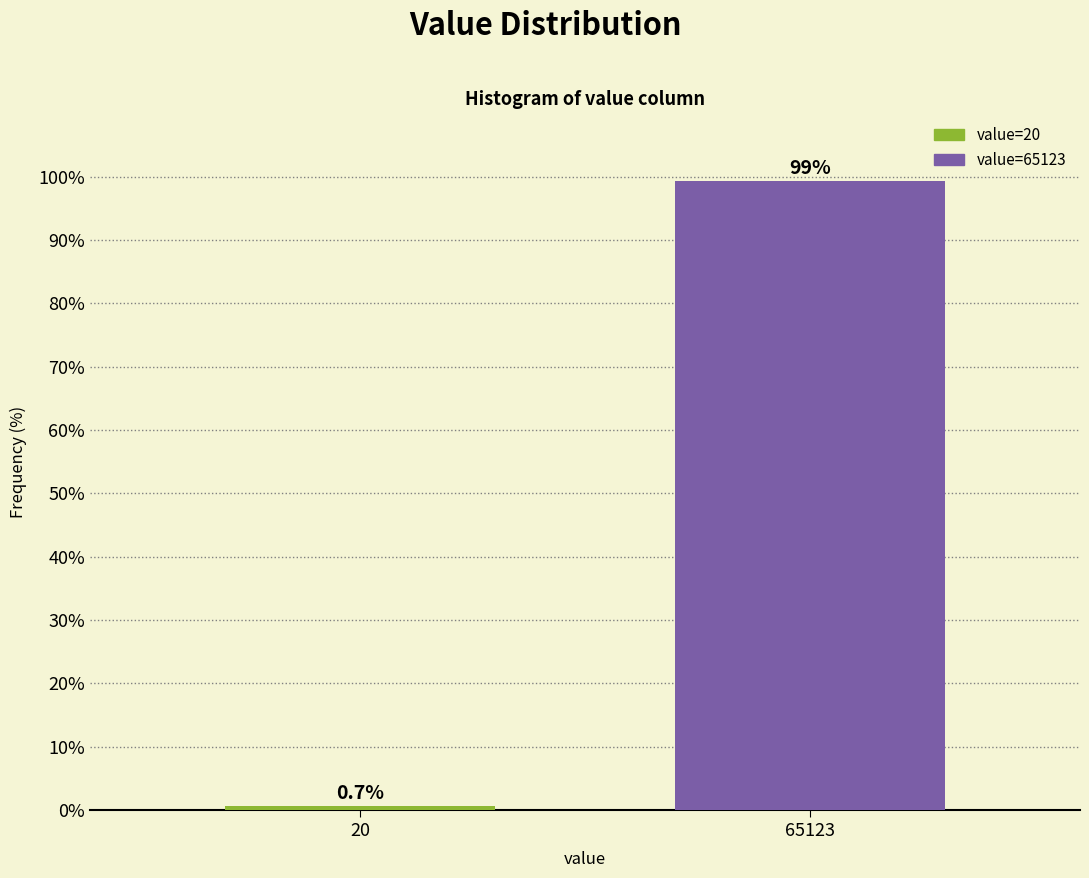

Reading left to right, transcribe all the data shown in this chart.

0.7	99.3